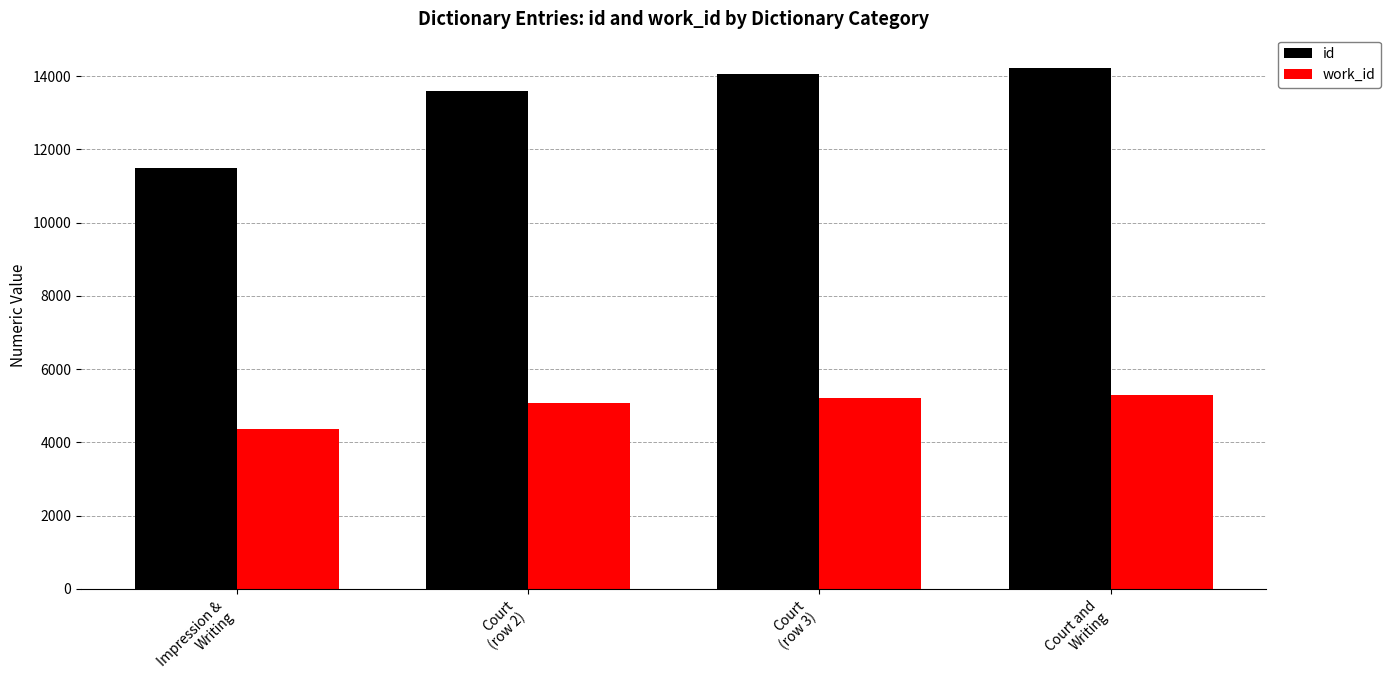

Reading right to left, extract all data points from this chart.

id: 14233	14067	13609	11482
work_id: 5301	5214	5070	4370